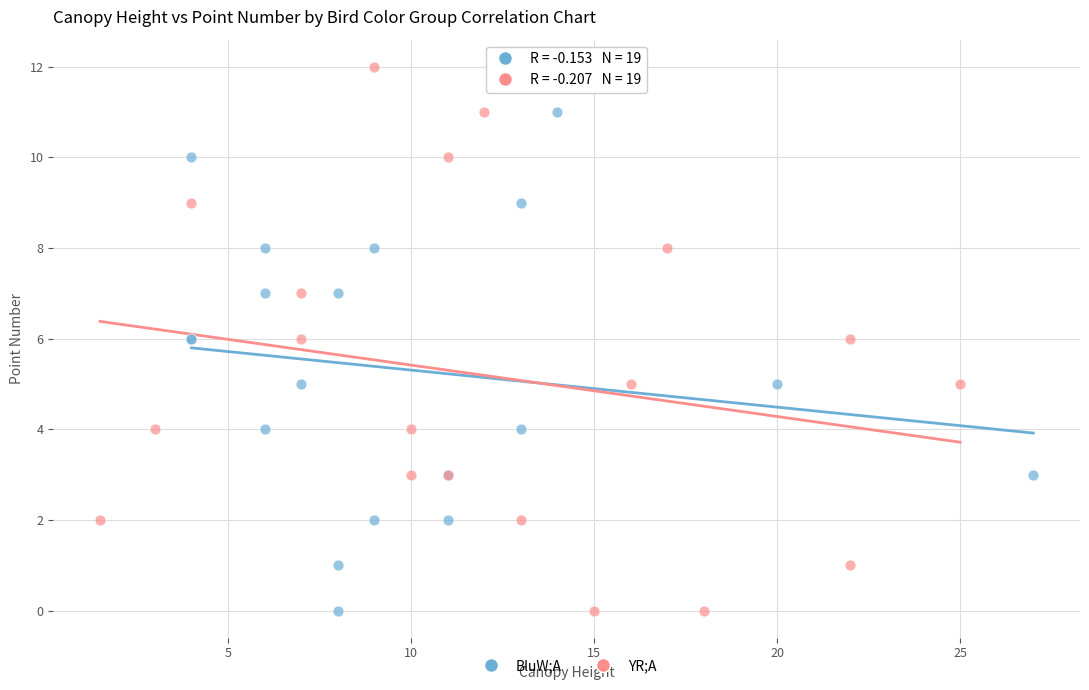

Which series contains the highest Y value?

YR;A